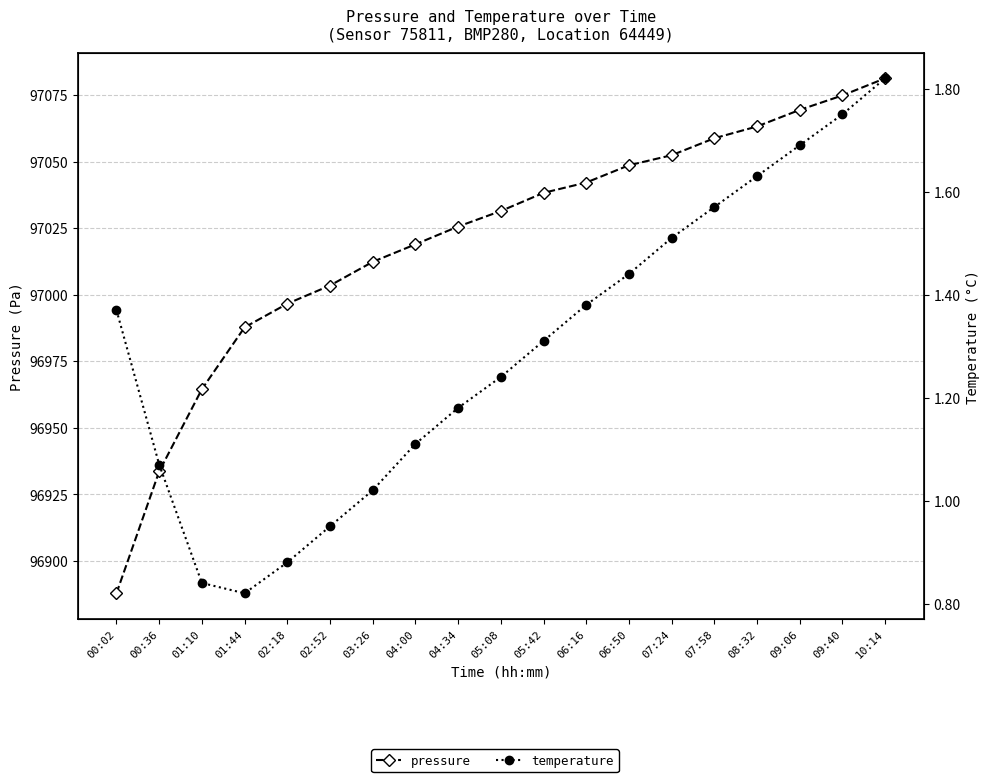

How many lines are shown in the chart?

2